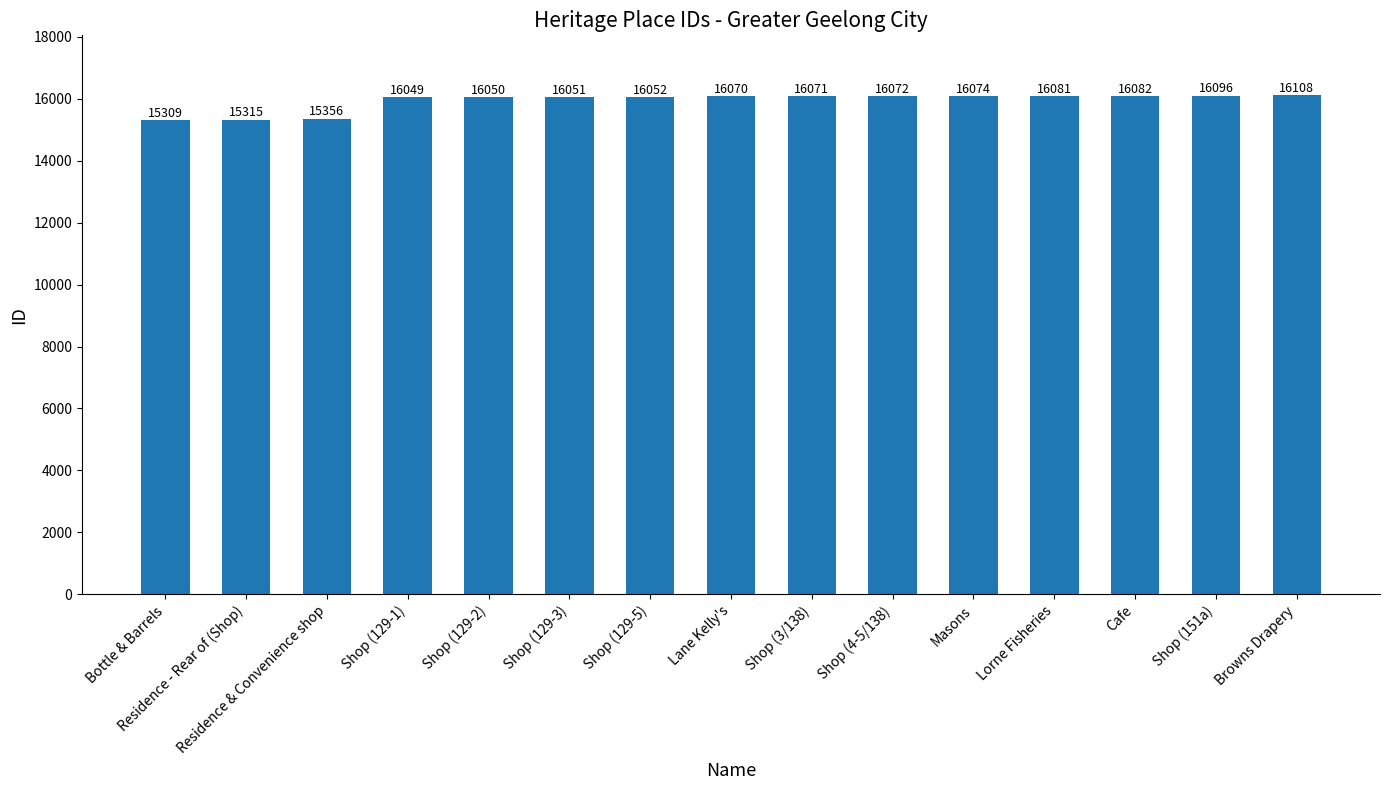

Which label corresponds to the smallest value in the chart?

Bottle & Barrels